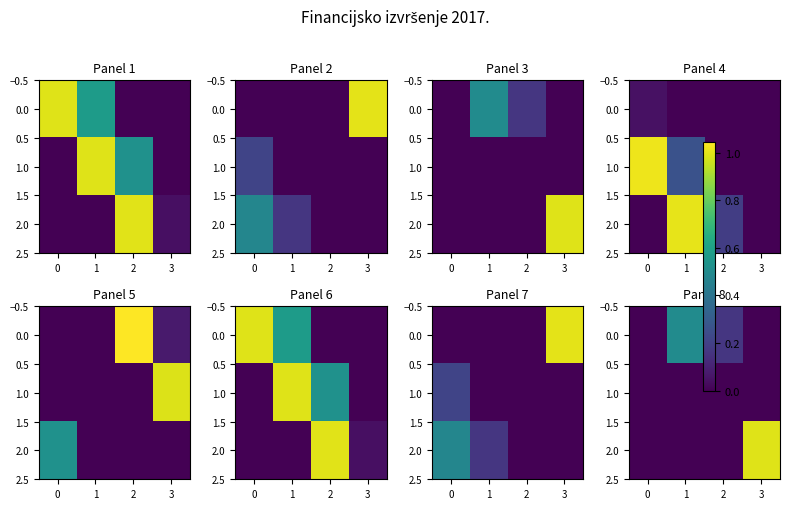

What is the sum of the 2.0 values at 1 and 3?

1.0